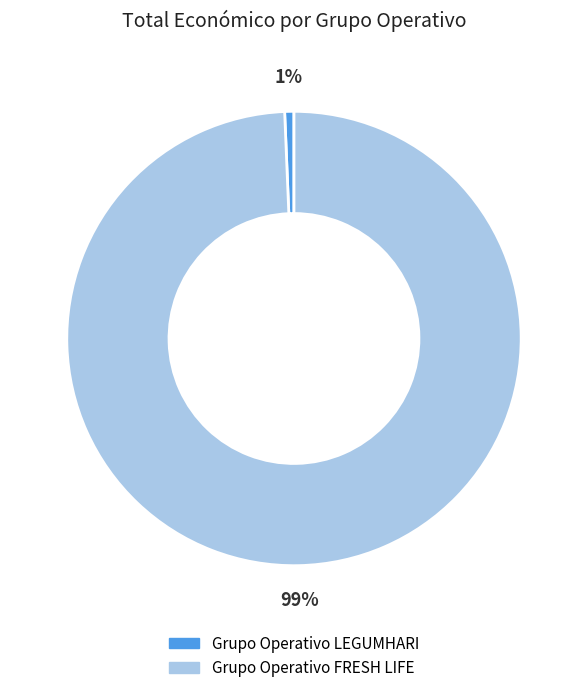

Do Grupo Operativo FRESH LIFE and Grupo Operativo LEGUMHARI together represent more than half of the pie?

Yes